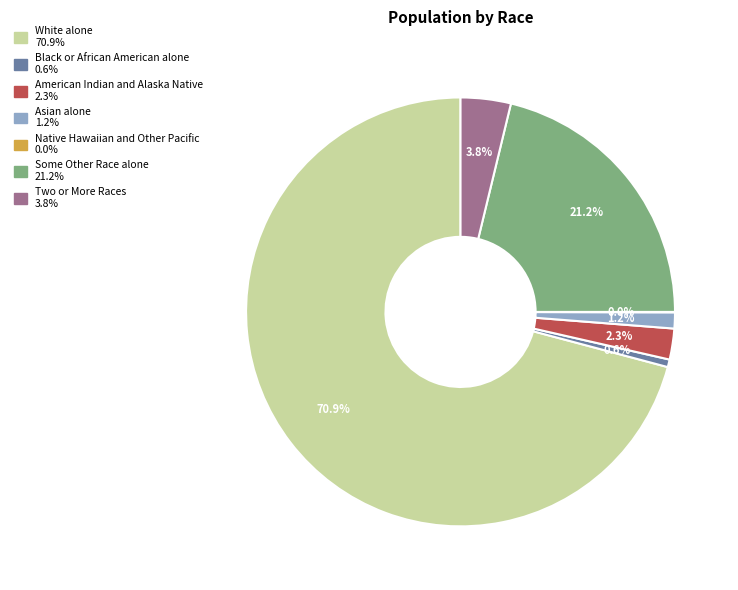

Approximately how many times larger is the value at Two or More Races compared to Some Other Race alone?

0.2